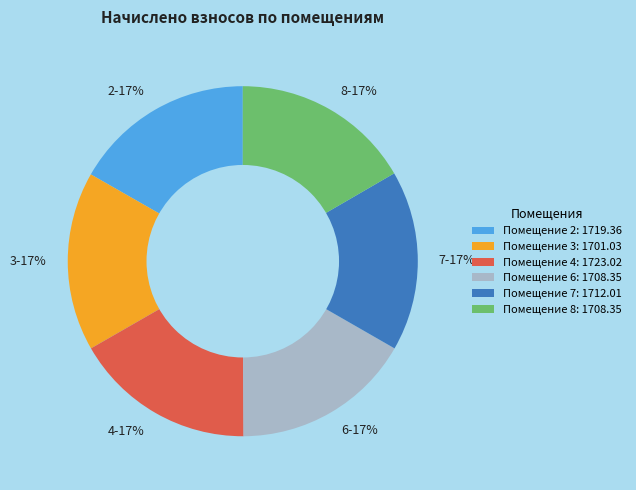

True or false: 7 accounts for 6% of the total.

False